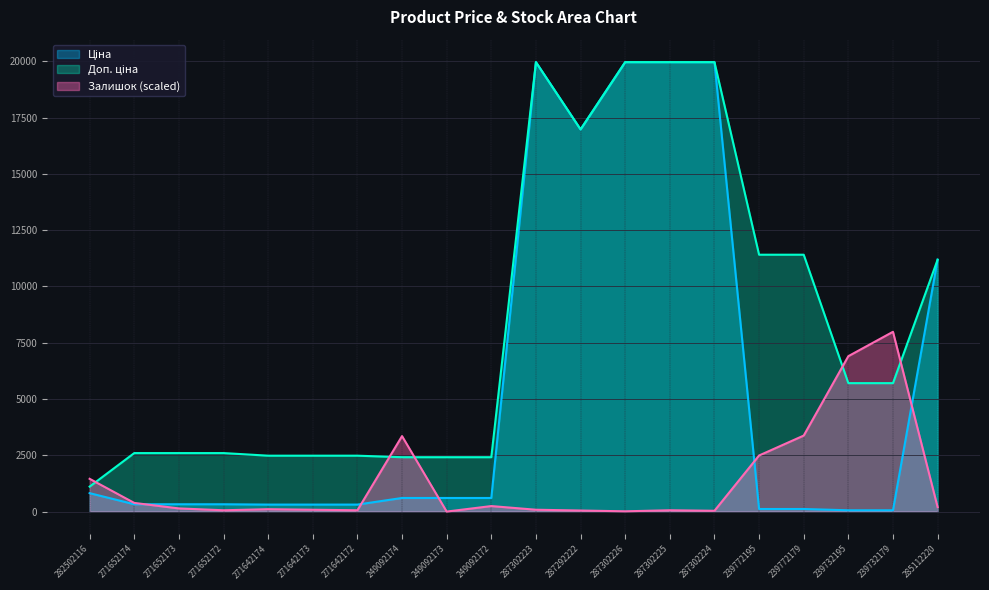

How many lines are shown in the chart?

3